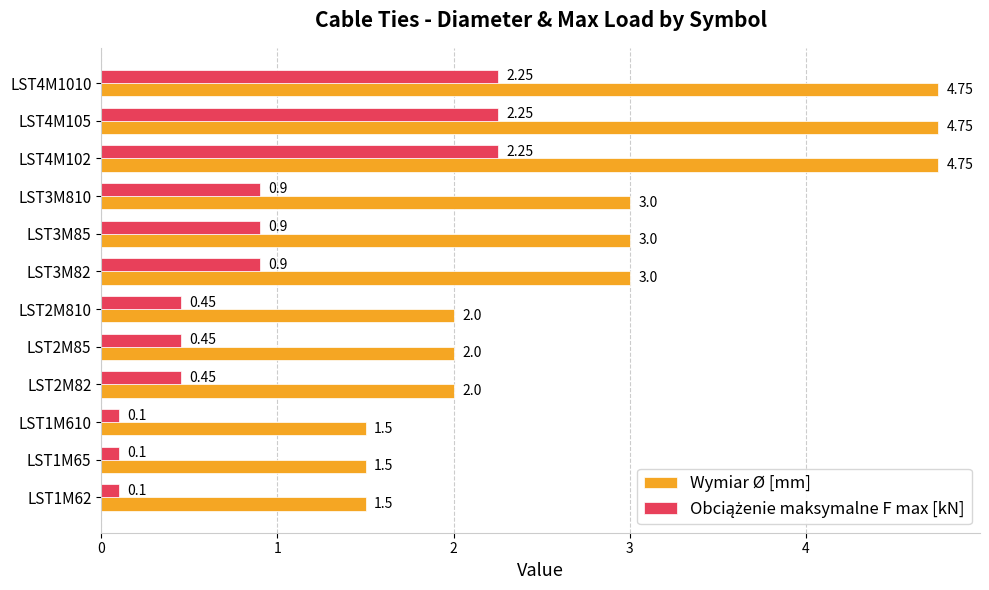

What is the total value across all series at LST4M105?

7.0